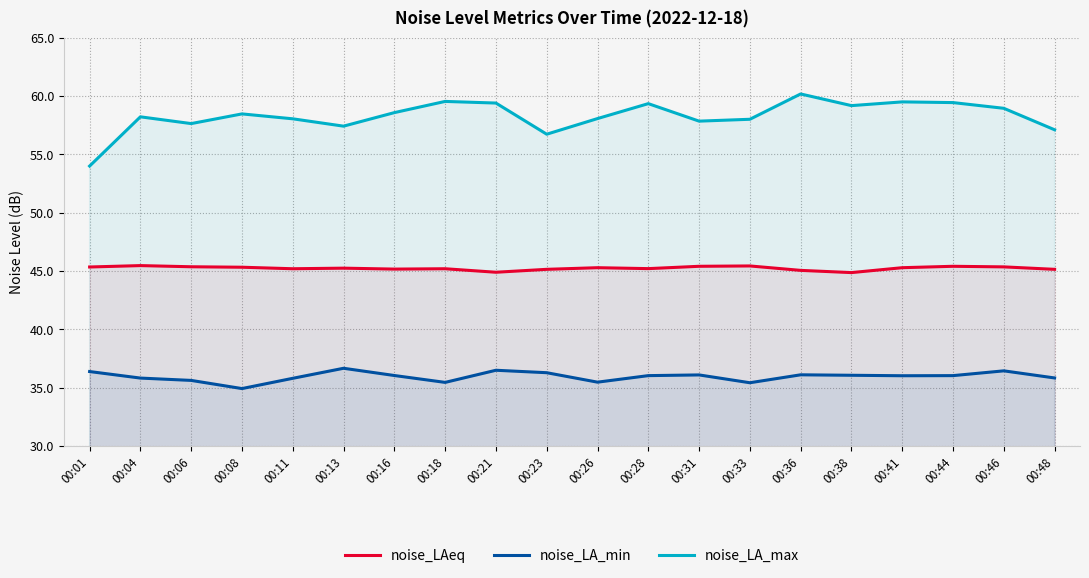

True or false: noise_LAeq and noise_LA_max intersect in this chart.

False